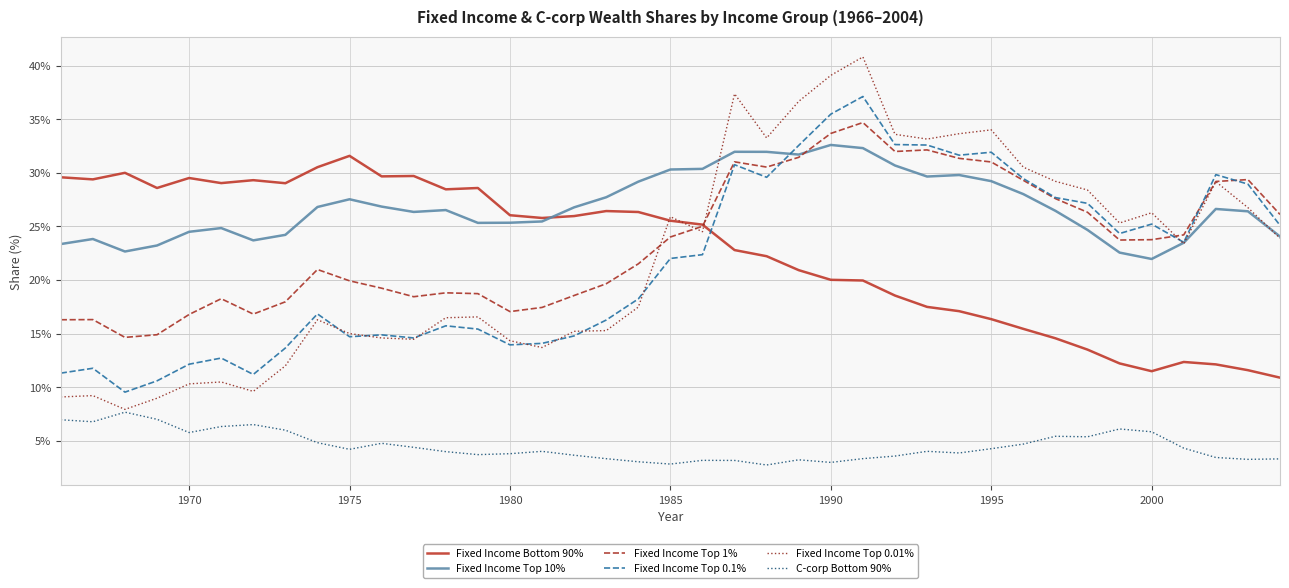

True or false: Fixed Income Bottom 90% and Fixed Income Top 0.1% intersect in this chart.

True